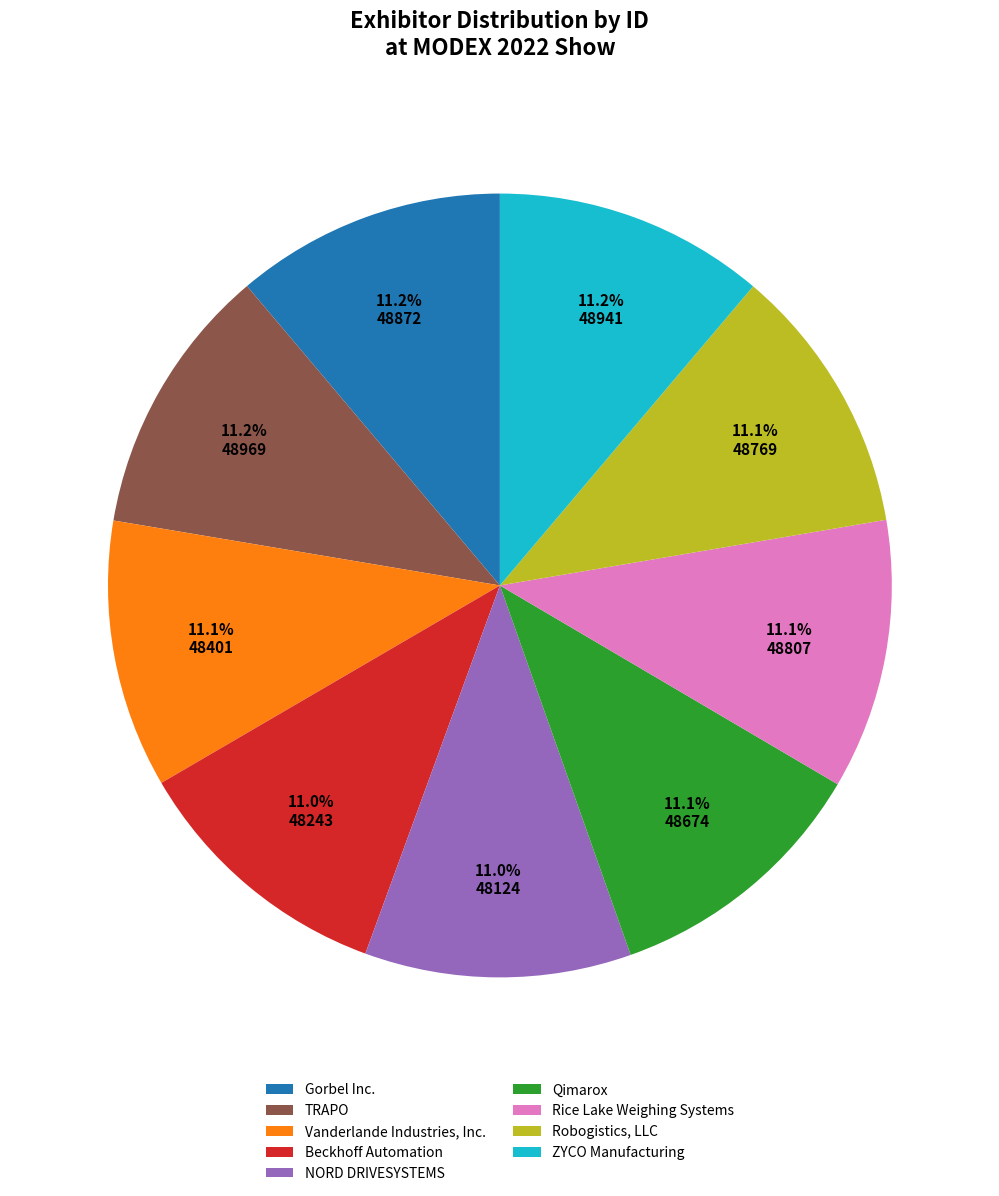

What percentage do TRAPO and NORD DRIVESYSTEMS together represent?

22.2%